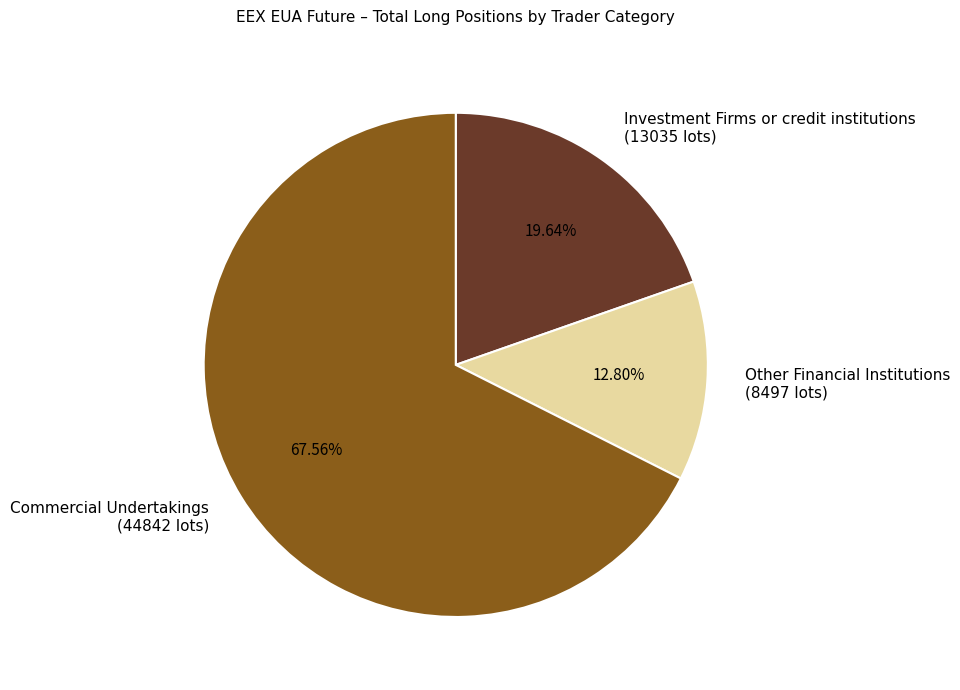

How many slices are in this pie chart?

3